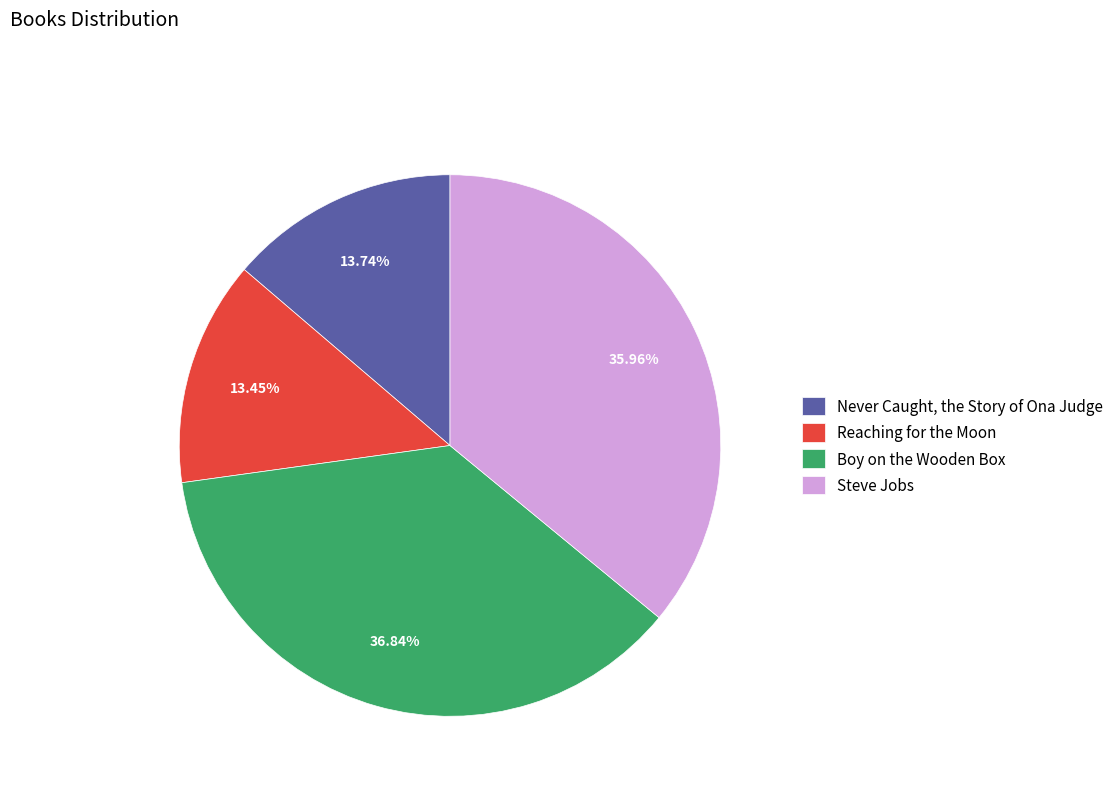

How many slices are in this pie chart?

4